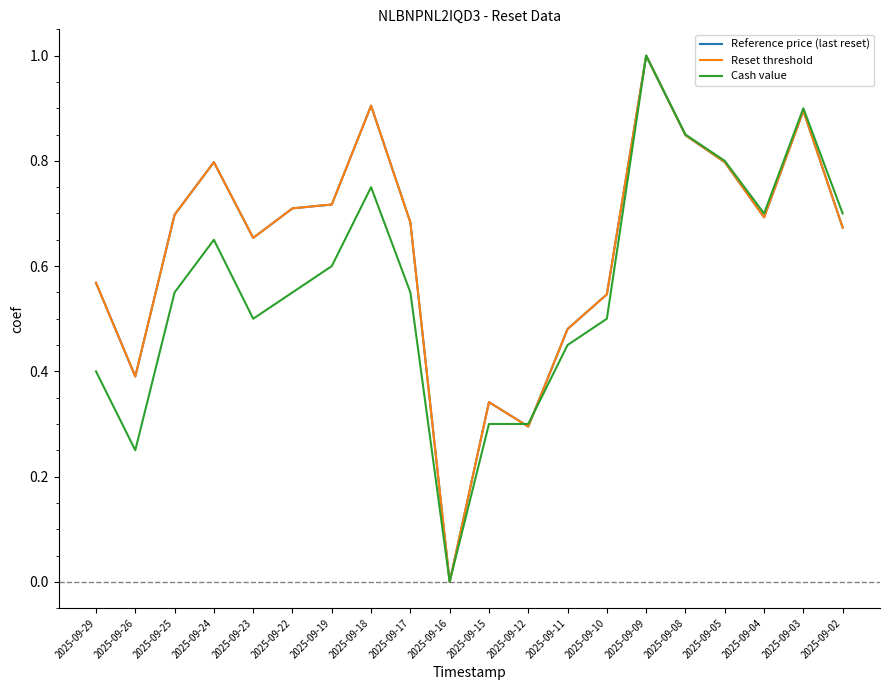

Does the chart have visible grid lines?

No